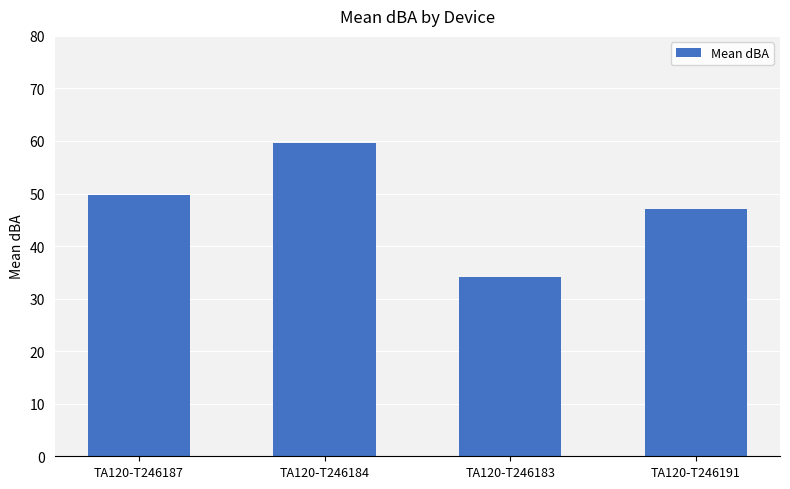

Reading left to right, list all the values displayed in this chart.

49.7	59.7	34.1	47.1